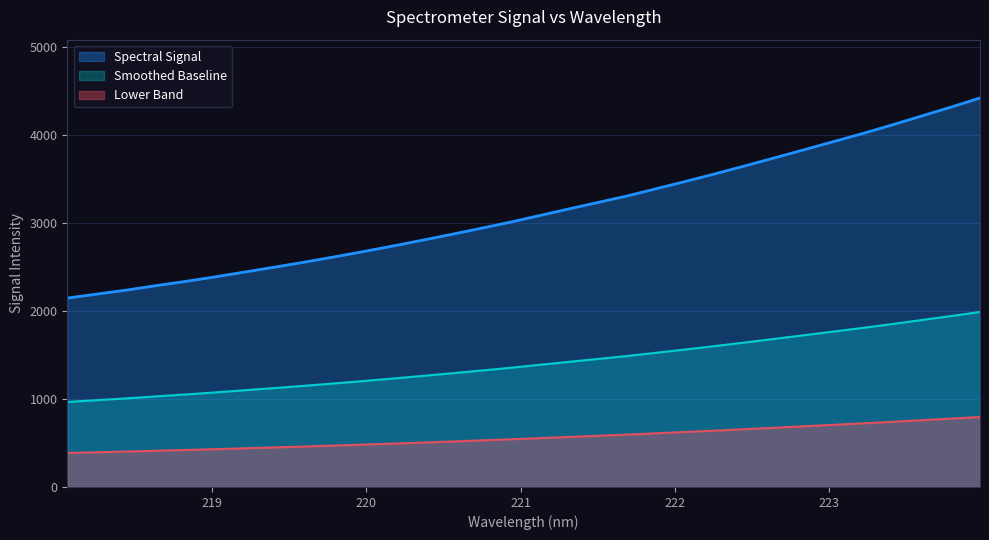

At which category does the chart reach its minimum across all series?

218.0596